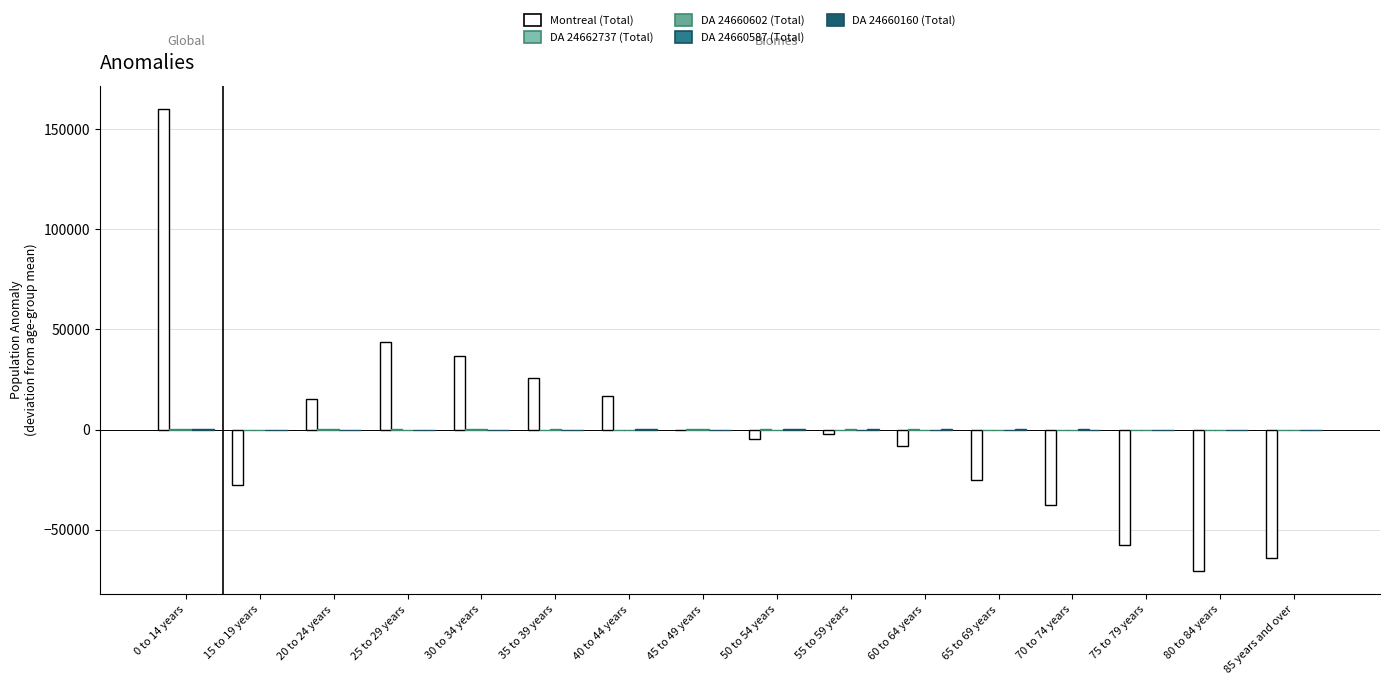

Between 15 to 19 years and 20 to 24 years, which series saw the biggest shift?

Montreal (Total)